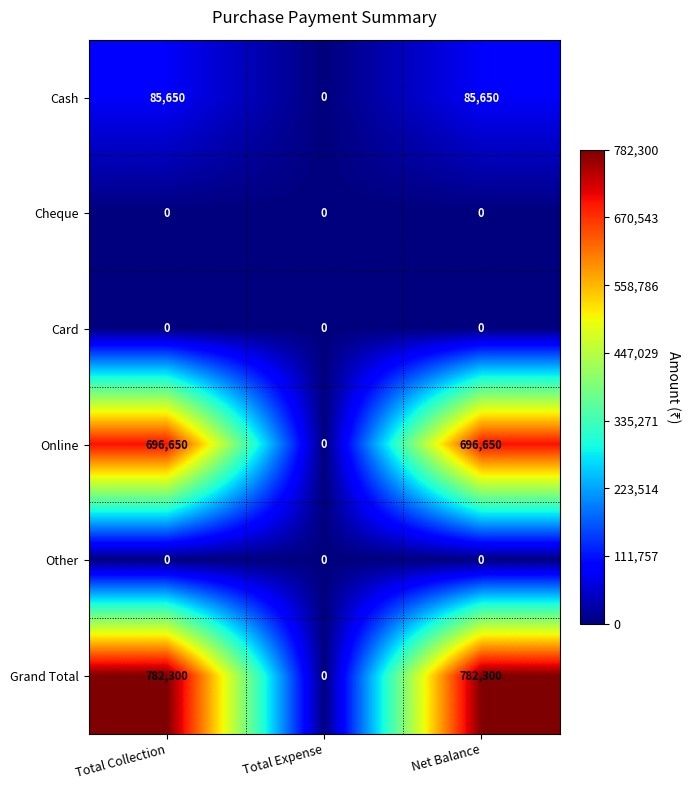

The Other series shows 0 at Total Expense. True or false?

True